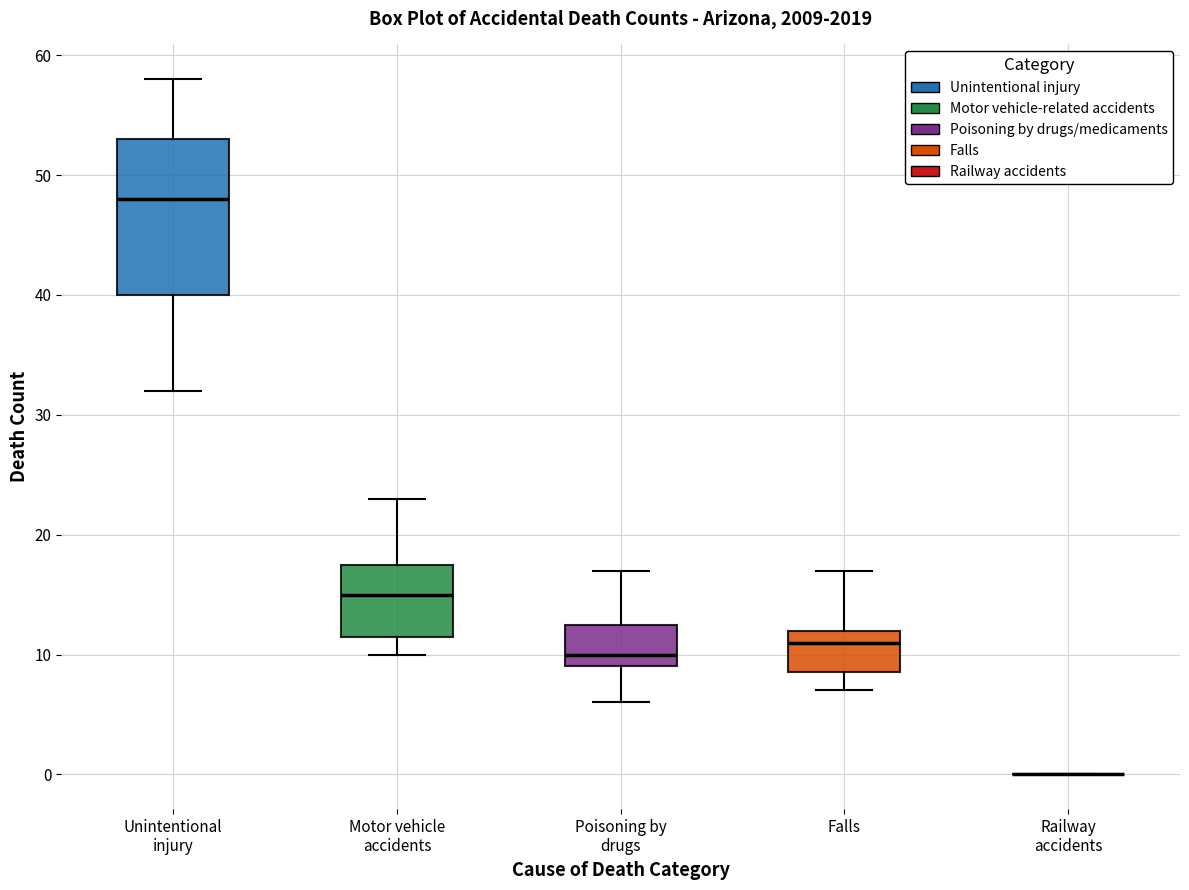

Reading left to right, read every box against the y-axis: the position of its median line, the range the box covers, and the ends of its whiskers. The values are not printed on the chart, so give them approximately, as read against the axis.

Unintentional injury: median 48, box 40 to 53, whiskers 32 to 58
Motor vehicle accidents: median 15, box 12 to 18, whiskers 10 to 23
Poisoning by drugs: median 10, box 9 to 13, whiskers 6 to 17
Falls: median 11, box 9 to 12, whiskers 7 to 17
Railway accidents: box collapsed to a line at 0, whiskers 0 to 0